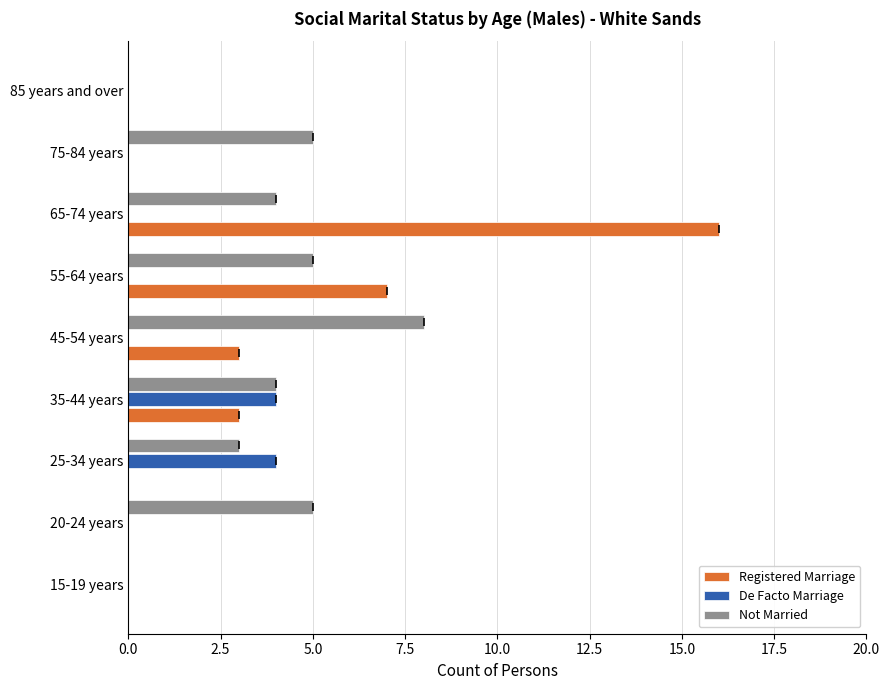

Which series changed the most between 25-34 years and 75-84 years?

De Facto Marriage